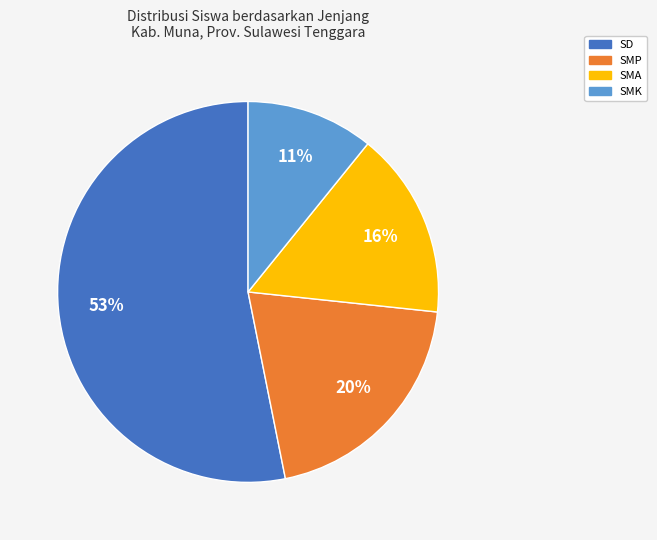

Is there any slice that represents more than half of the pie?

Yes